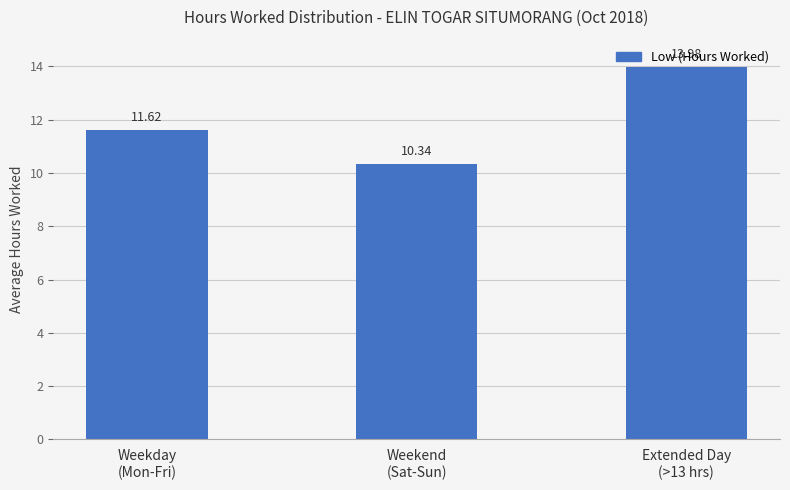

What is the label of the 1st bar from the left?

Weekday
(Mon-Fri)